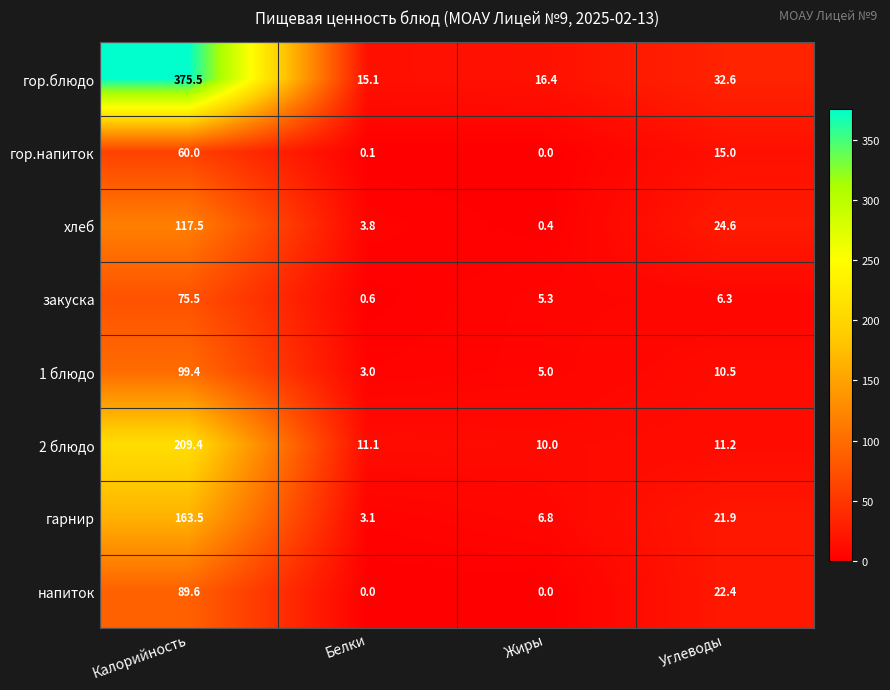

What is the sum of the хлеб values at Углеводы and Белки?

28.4